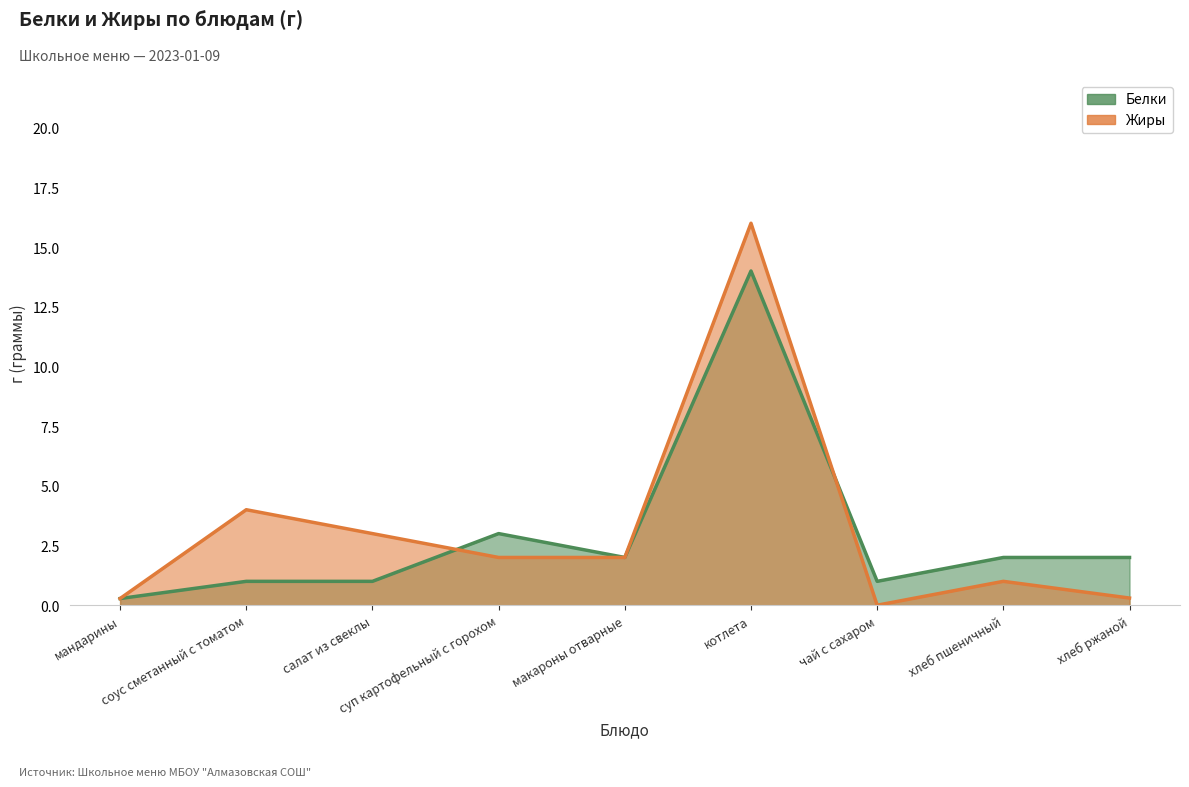

List the series in order of their peak value, lowest first.

Белки, Жиры